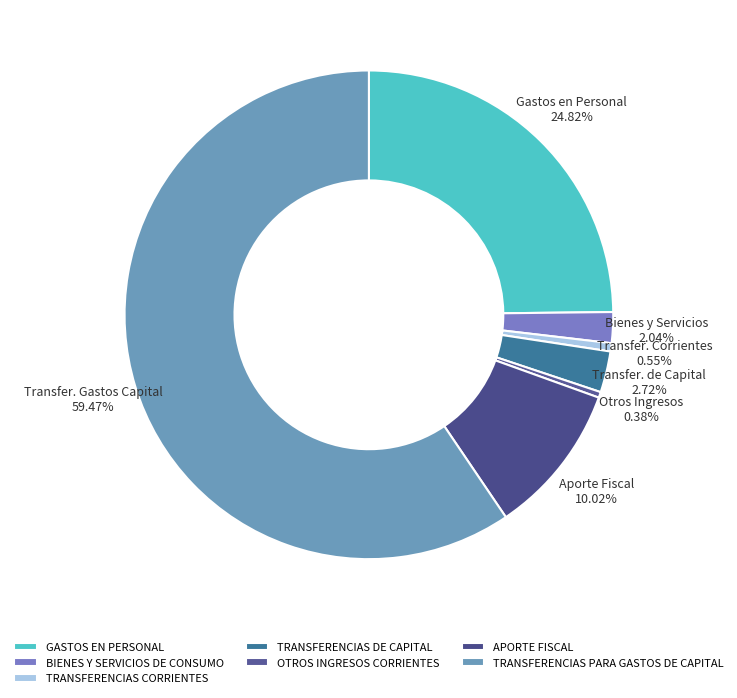

How many slices are in this pie chart?

7